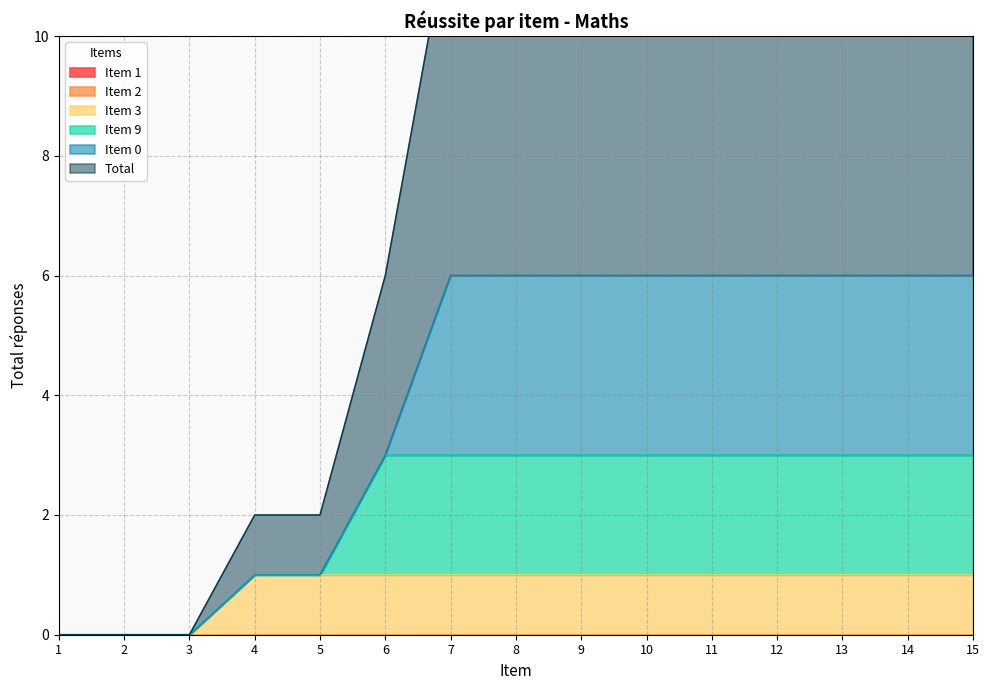

What is the difference between the Item 0 values at 1 and 7?

3